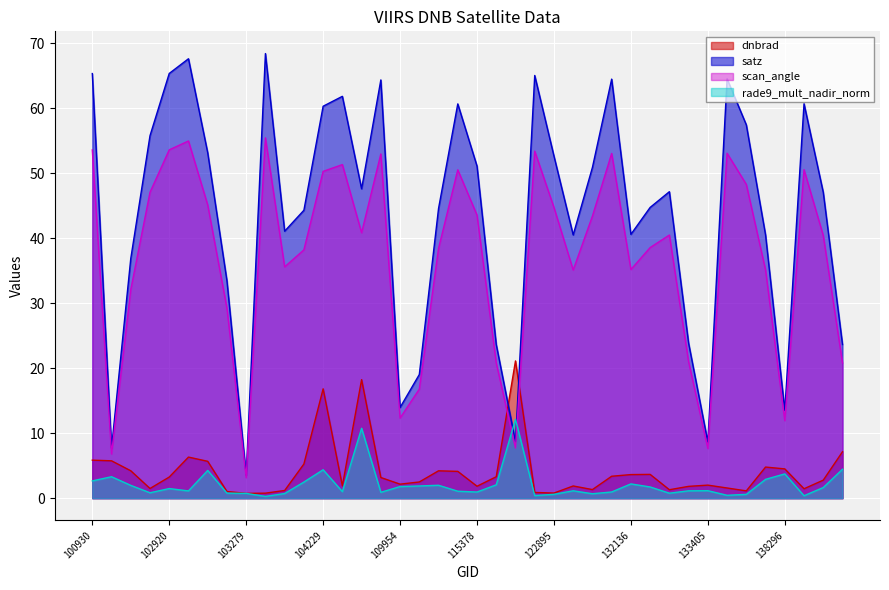

In scan_angle, how many points are lower than both neighbors (excluding endpoints)?

10